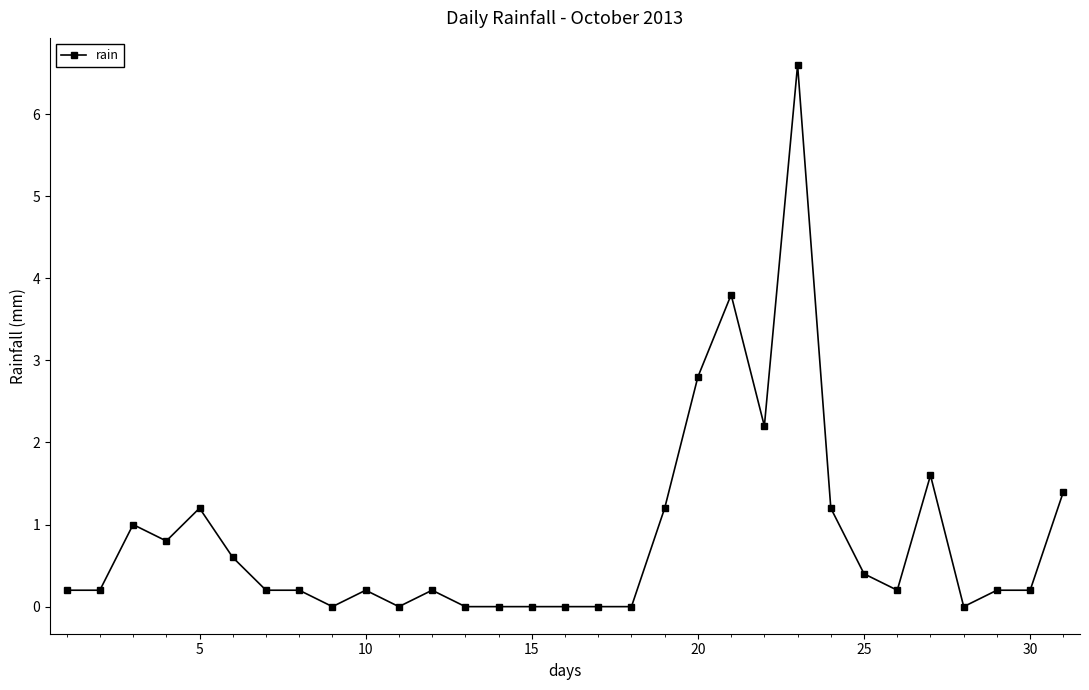

What is the maximum value shown in the chart?

6.6